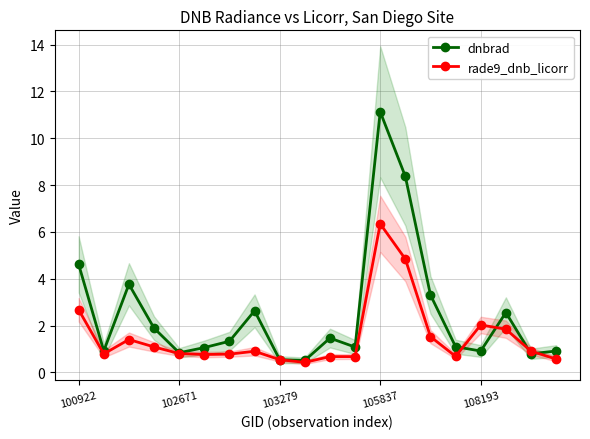

What is the value of the rade9_dnb_licorr point at the 18th from the left?

1.8